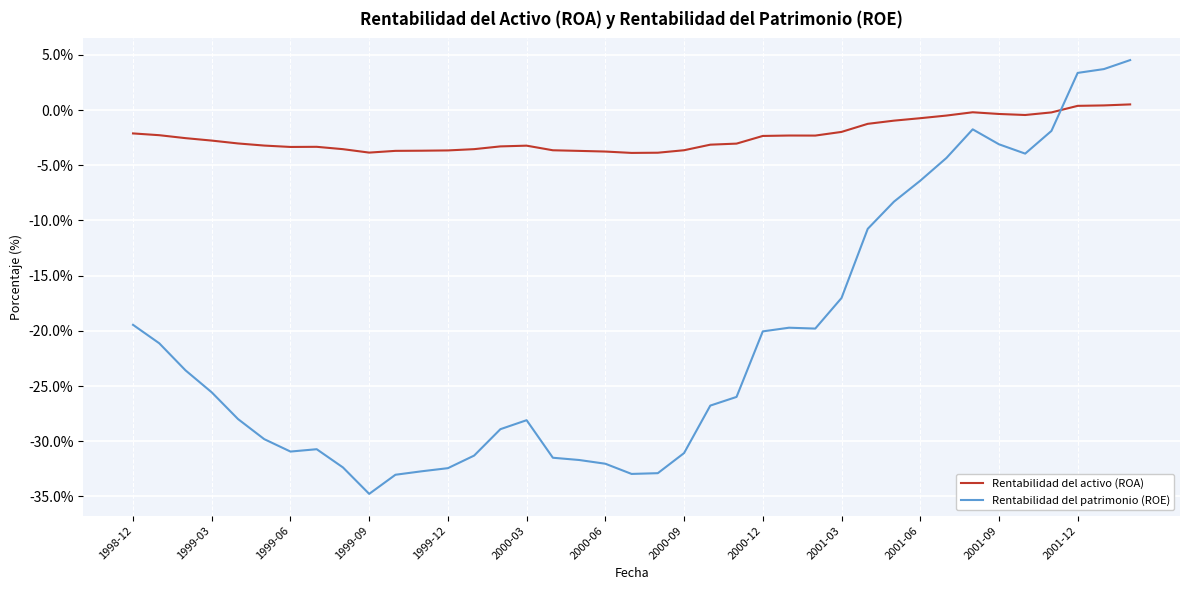

What is the difference between the maximum and minimum values in the Rentabilidad del activo (ROA) series?

4.4